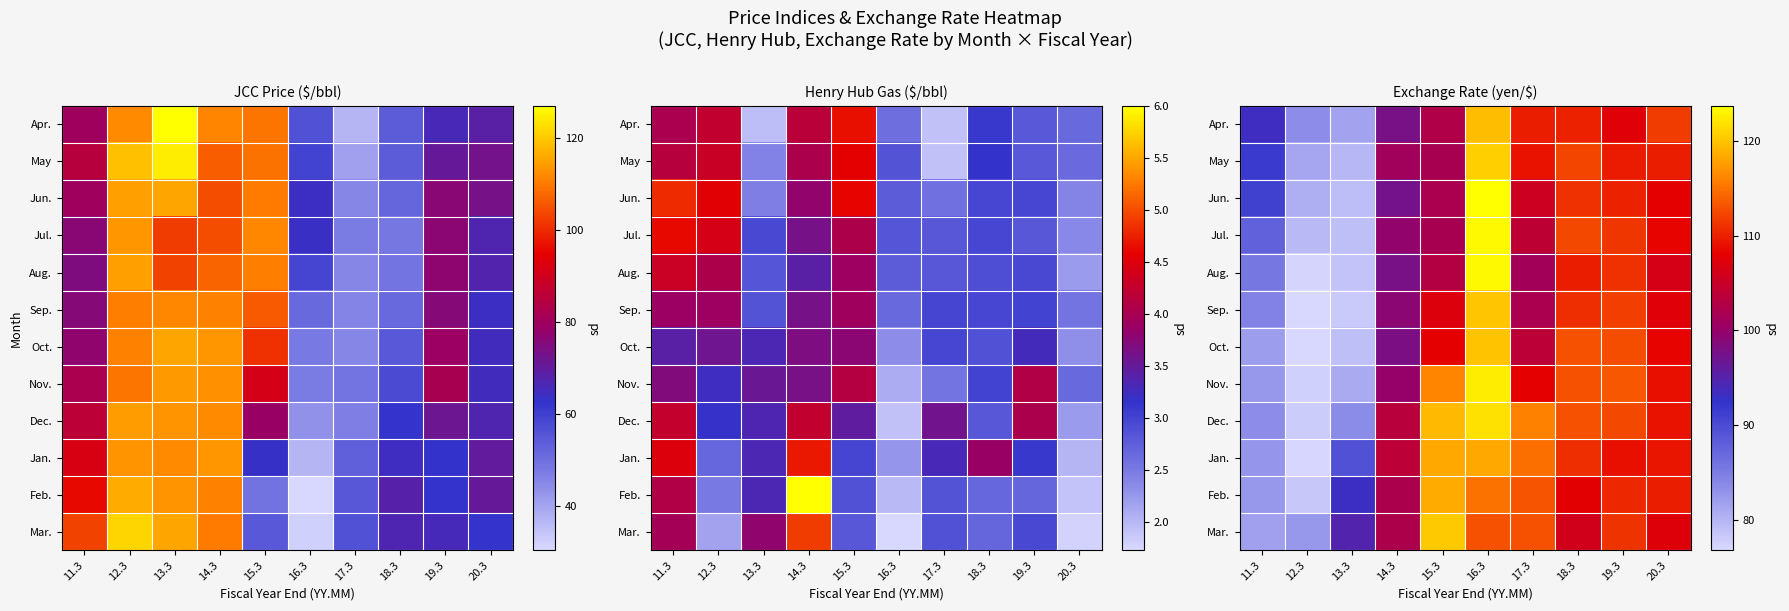

Which category has the lowest value across all series?

12.3